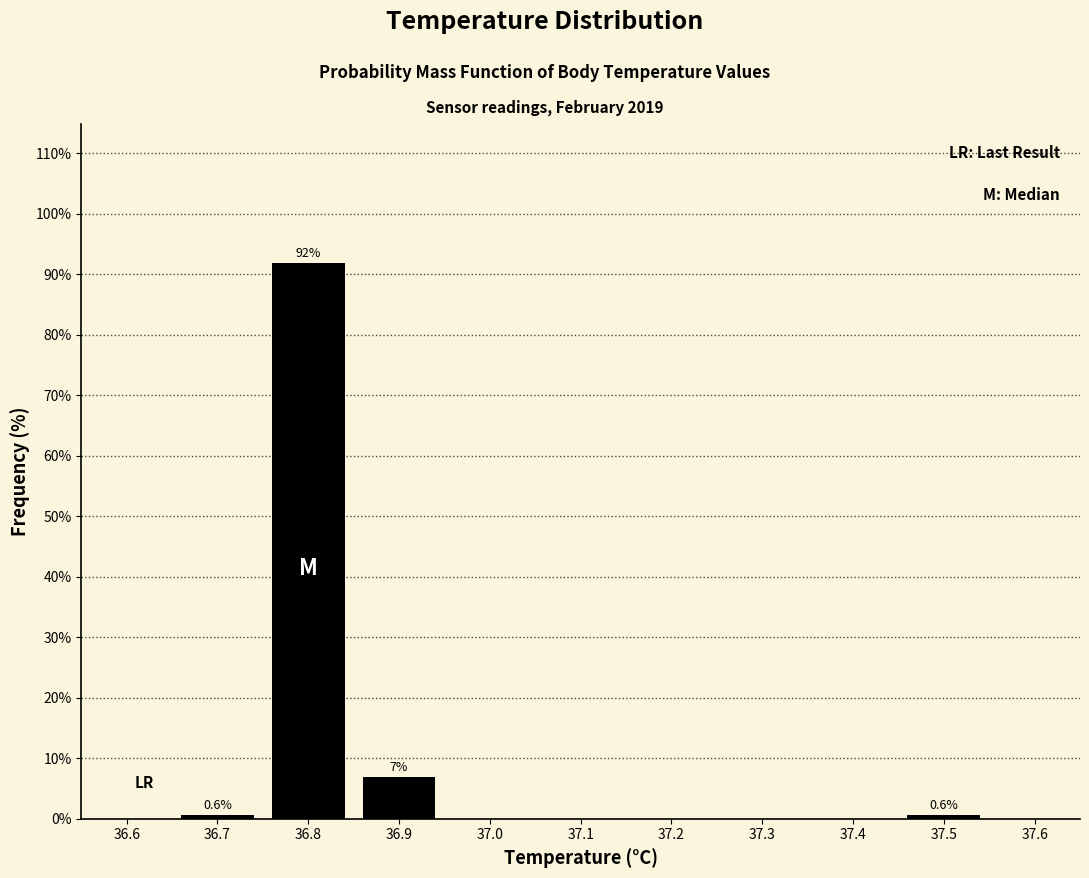

Reading right to left, what are all the values shown in this chart?

37.5=0.6	36.9=6.9	36.8=91.9	36.7=0.6